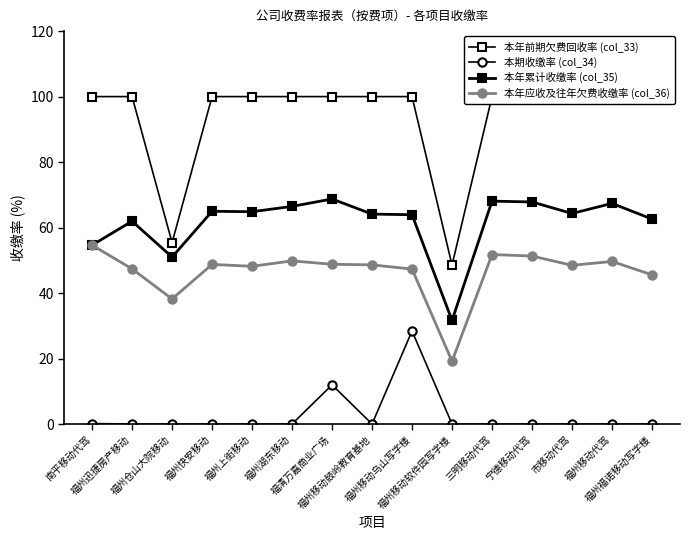

What is the label of the 10th point from the left?

福州移动软件园写字楼